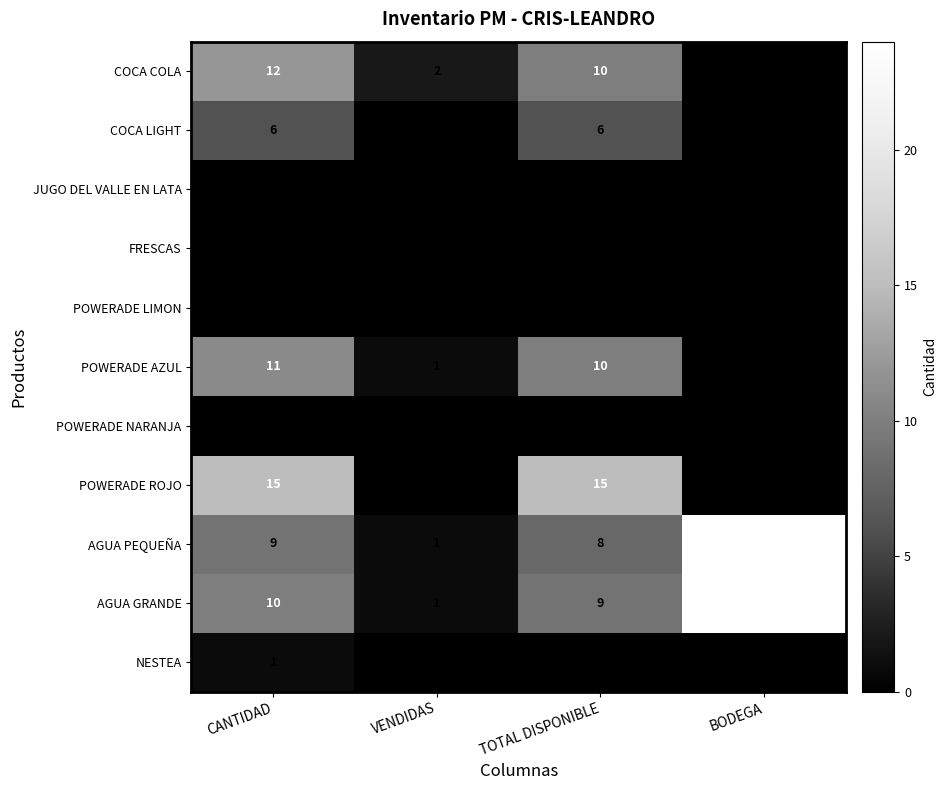

Which series changed the most between CANTIDAD and TOTAL DISPONIBLE?

COCA COLA